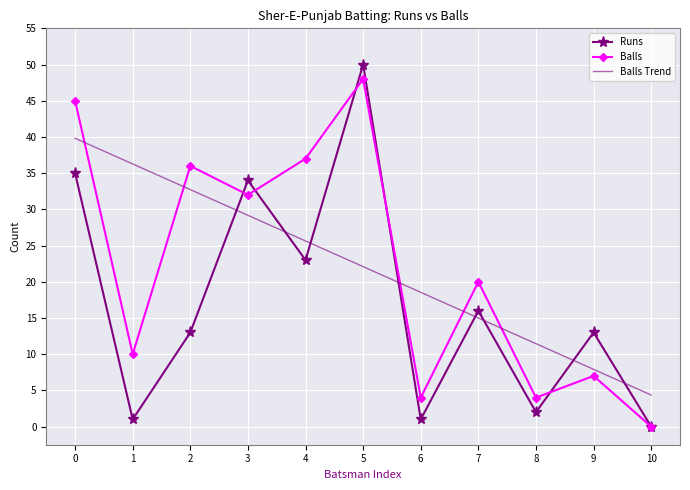

What is the total value across all series at 1?

47.3